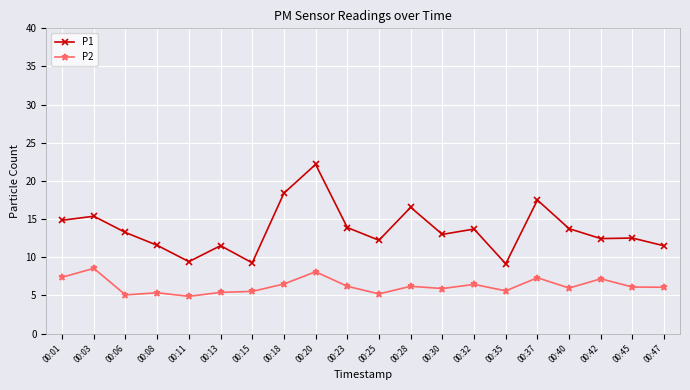

True or false: P2 and P1 intersect in this chart.

False